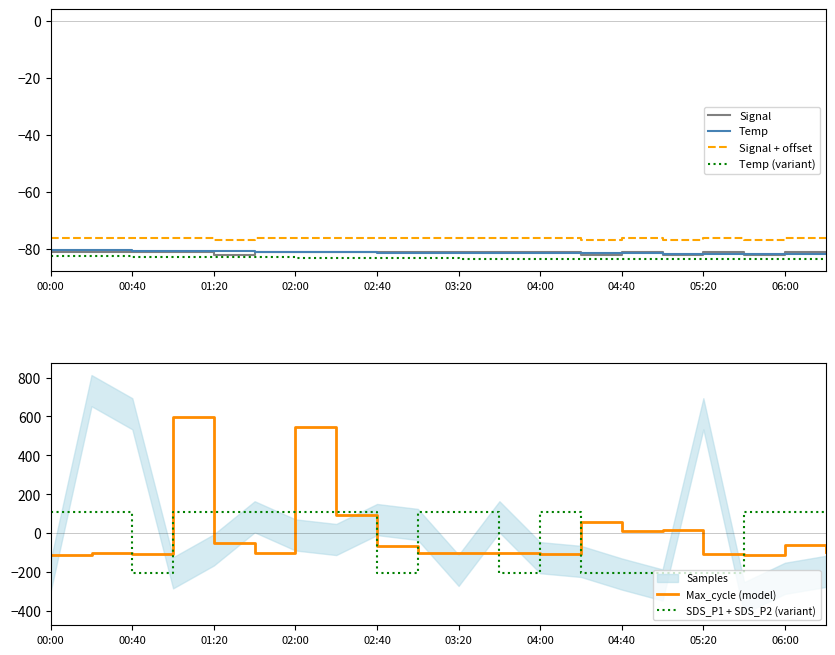

True or false: Signal + offset and Signal cross at least once.

False